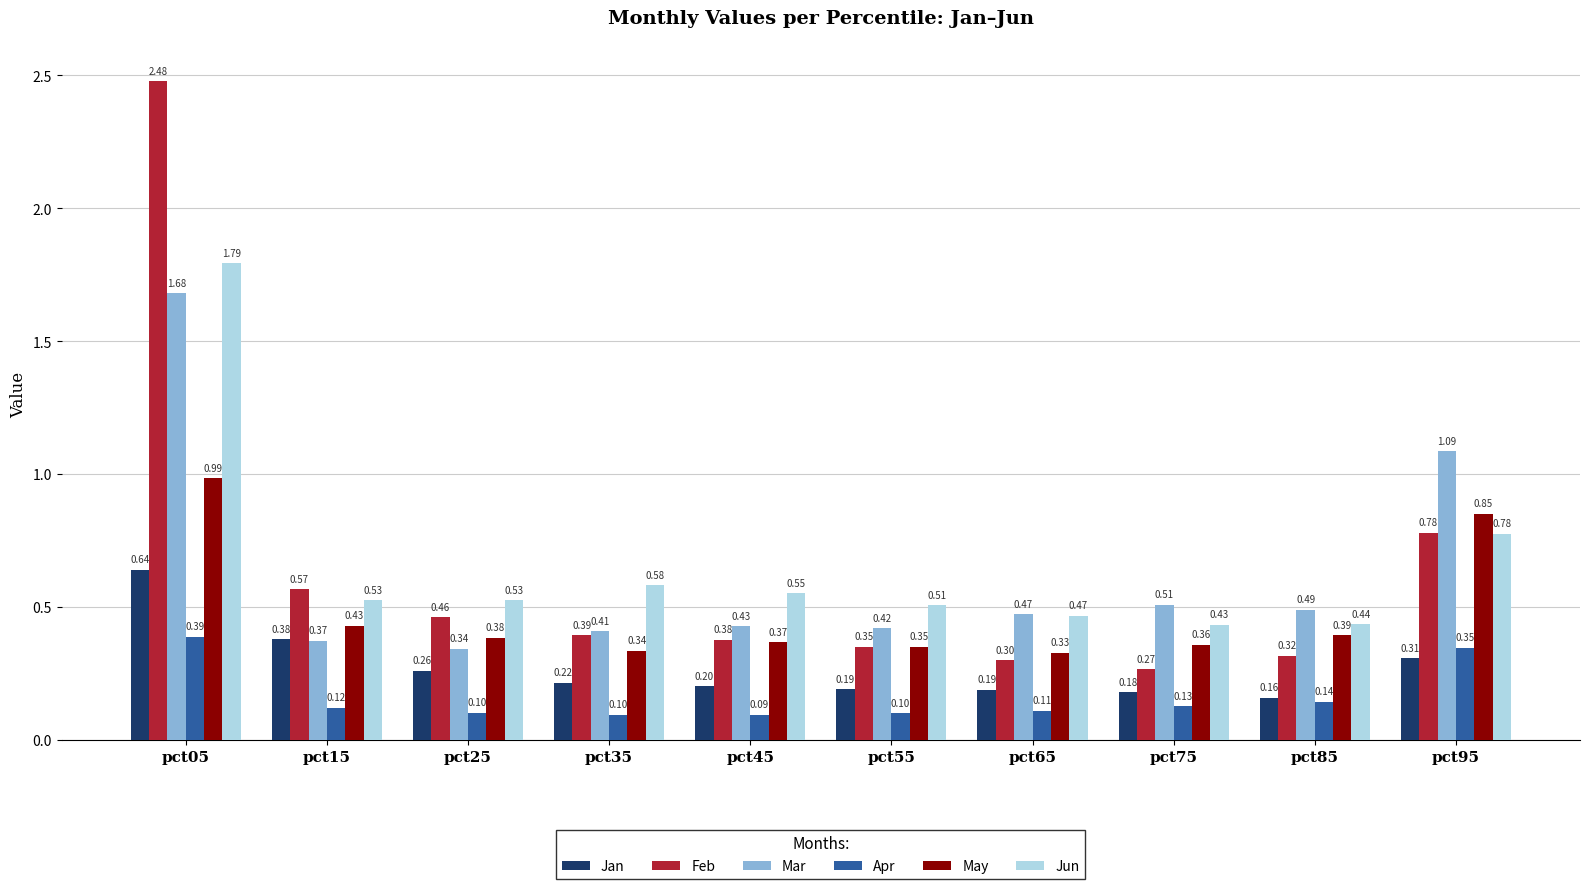

Which series has the largest total across all categories?

Jun